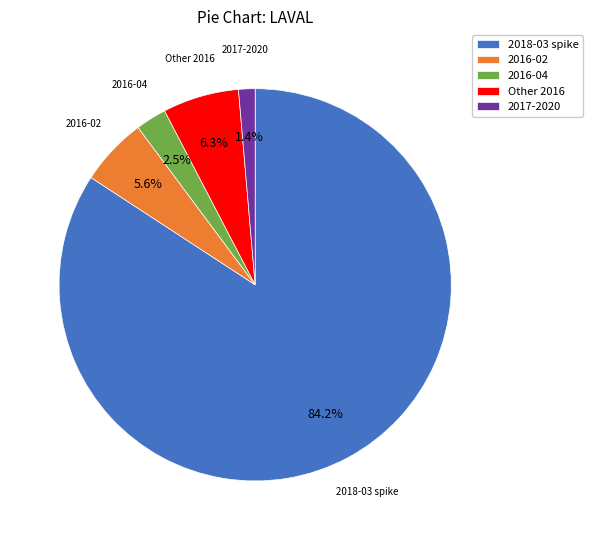

Combined, do Other 2016 and 2017-2020 account for over 50%?

No